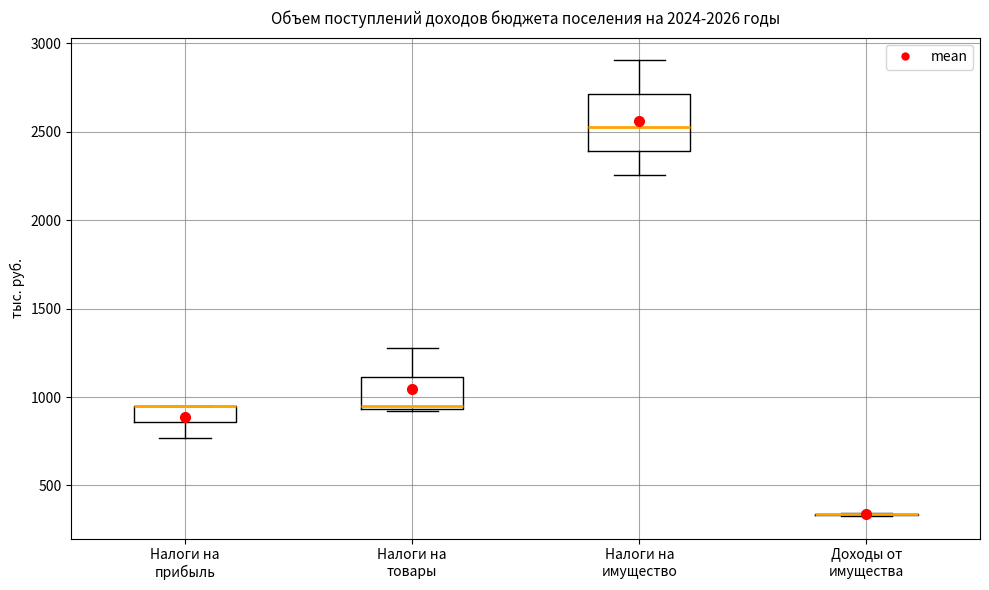

Reading left to right, transcribe this box plot: for each box, give where its median line is, the range the box spans, and where its two whiskers end, as read against the y-axis. The values are not printed on the chart, so give them approximately, as read against the axis.

Налоги на прибыль: median 950 (drawn on the box's upper edge), box 850 to 950, whiskers 750 to 950
Налоги на товары: median 950, box 950 to 1100, whiskers 900 to 1300
Налоги на имущество: median 2550, box 2400 to 2700, whiskers 2250 to 2900
Доходы от имущества: box collapsed to a line at 350, whiskers 350 to 350